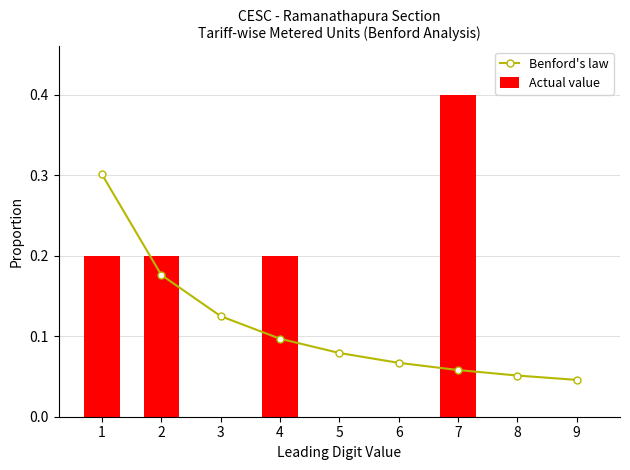

List the series in order of their peak value, highest first.

Actual value, Benford's law